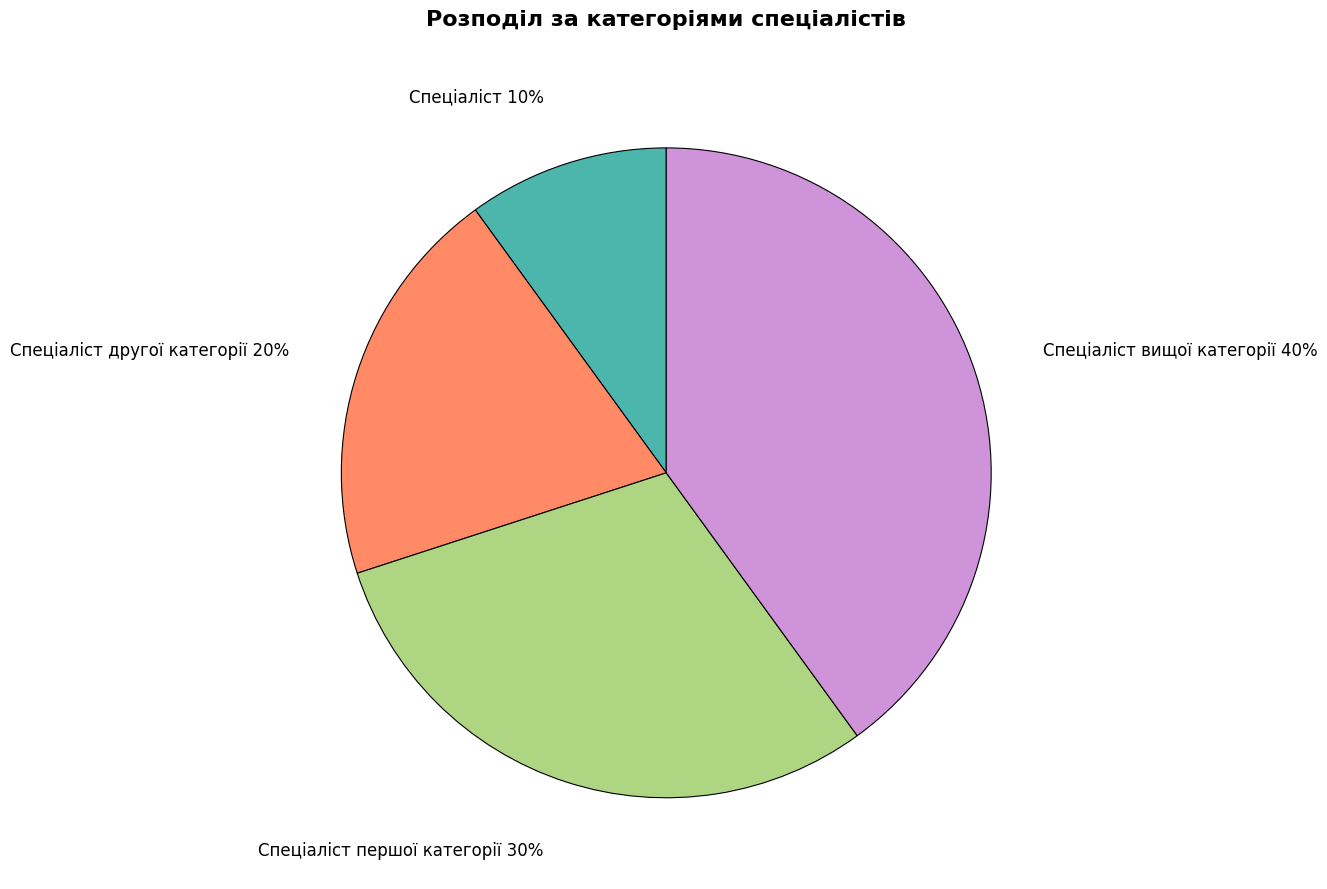

Count the number of slices in the pie.

4